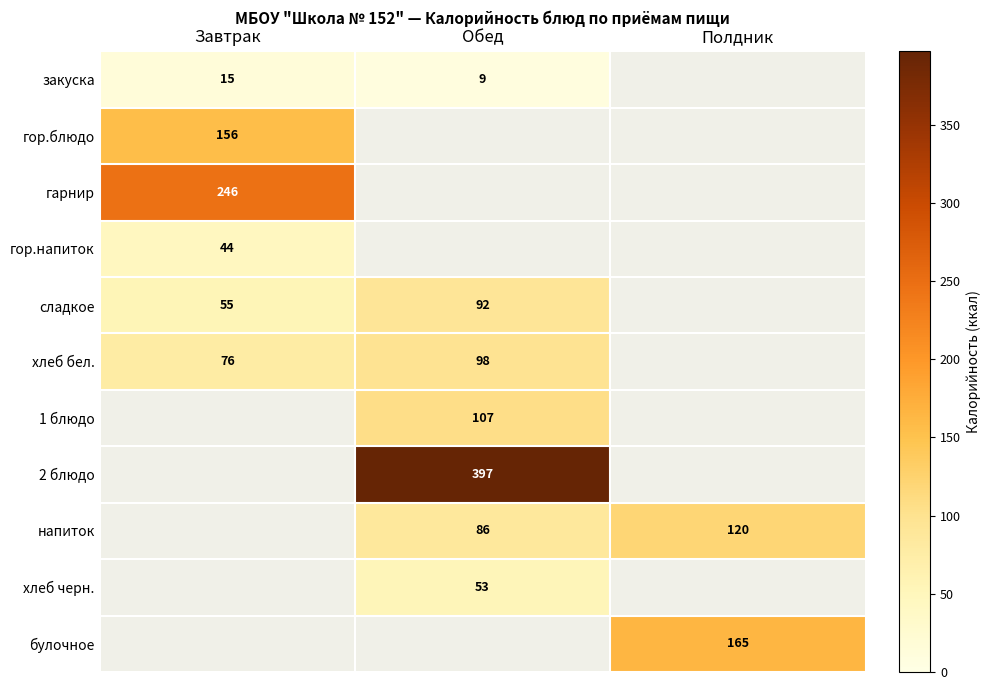

Is it true that хлеб бел. equals 30 at Завтрак?

False